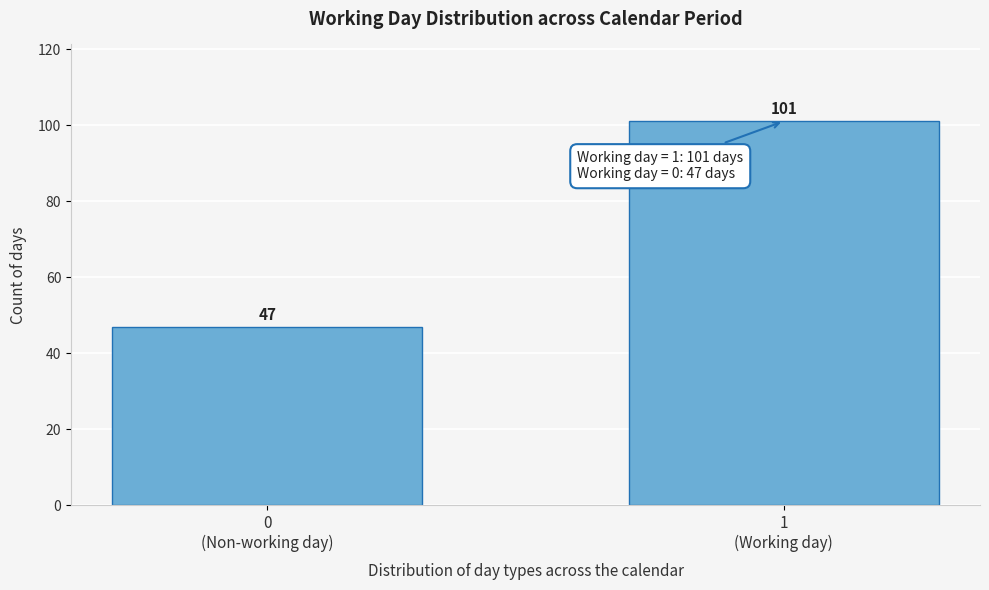

Reading left to right, transcribe all the data shown in this chart.

47	101